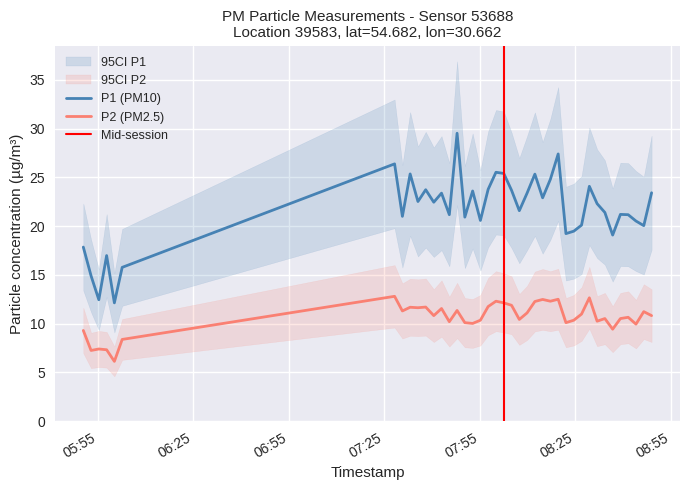

What is the difference between the maximum and minimum values in the P1 series?

17.4